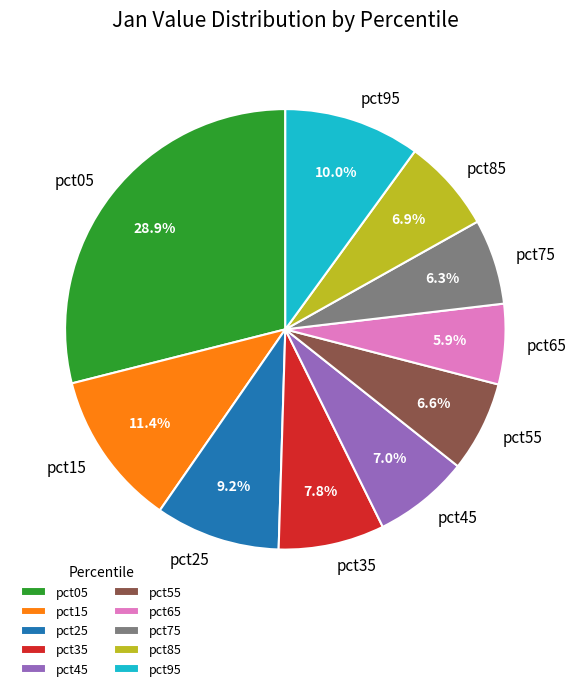

How many slices are in this pie chart?

10